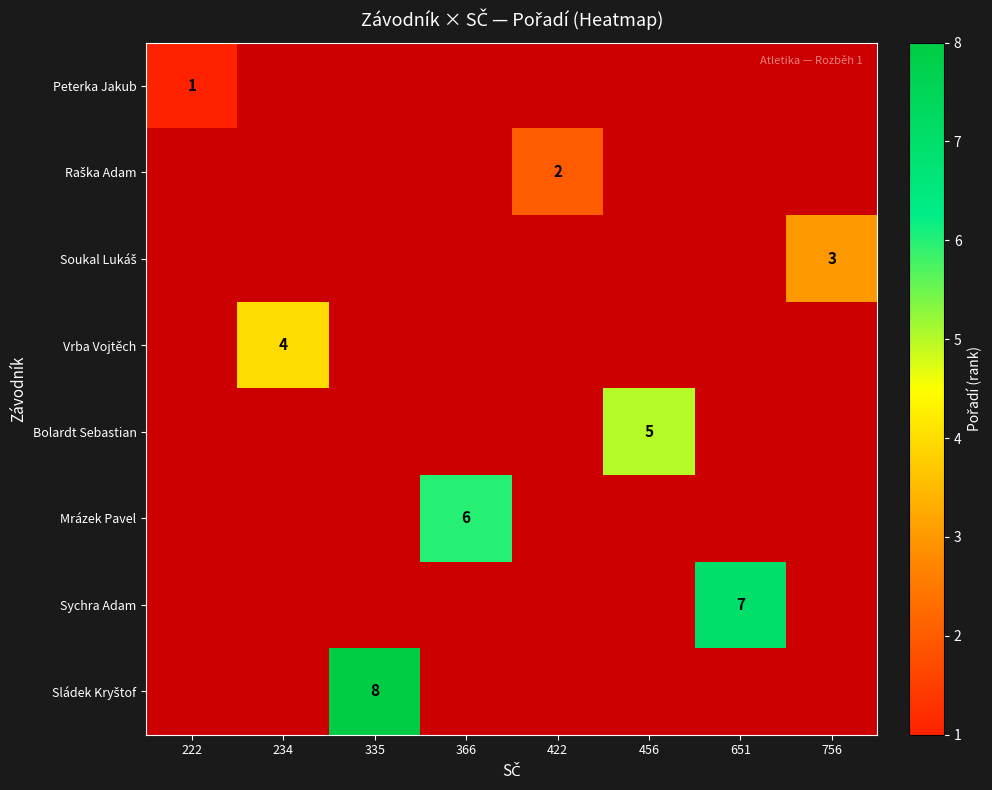

Which category has the highest value across all series?

335